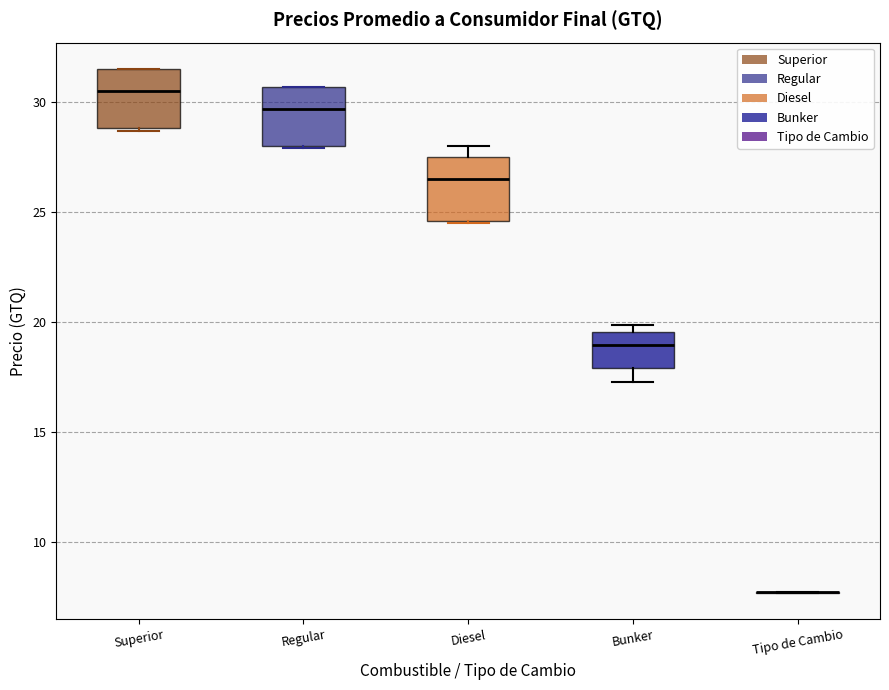

Reading left to right, transcribe this box plot: for each box, give where its median line is, the range the box spans, and where its two whiskers end, as read against the y-axis. The values are not printed on the chart, so give them approximately, as read against the axis.

Superior: median 30.5, box 29.0 to 31.5, whiskers 28.5 to 31.5
Regular: median 29.5, box 28.0 to 30.5, whiskers 28.0 to 30.5
Diesel: median 26.5, box 24.5 to 27.5, whiskers 24.5 to 28.0
Bunker: median 19.0, box 18.0 to 19.5, whiskers 17.5 to 20.0
Tipo de Cambio: box collapsed to a line at 7.5, whiskers 7.5 to 7.5